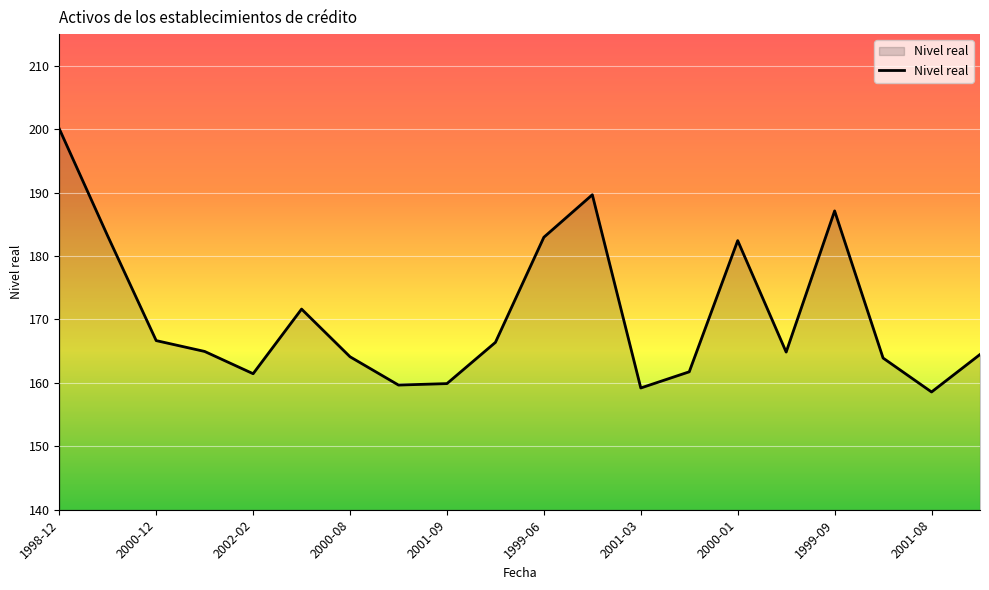

Does the chart have visible grid lines?

Yes